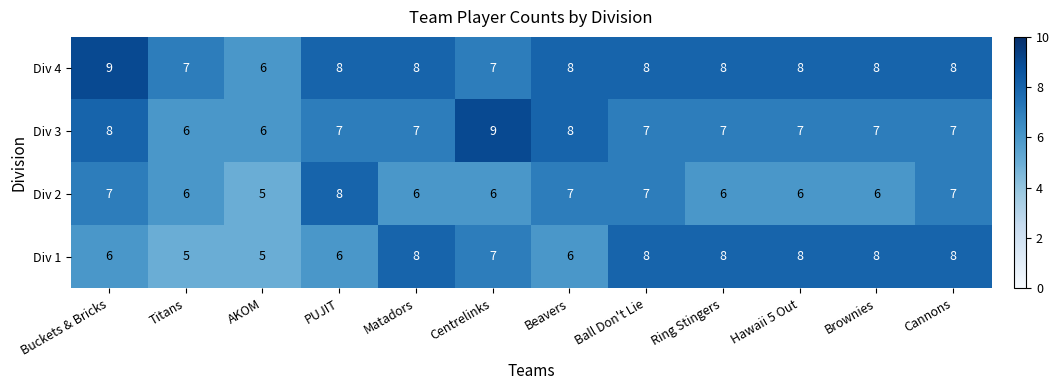

What is the highest value of the Div 3 series?

9